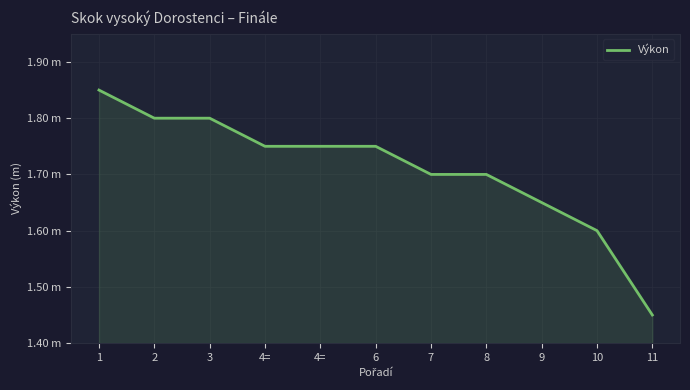

What is the difference between the values at 8 and 9?

0.1